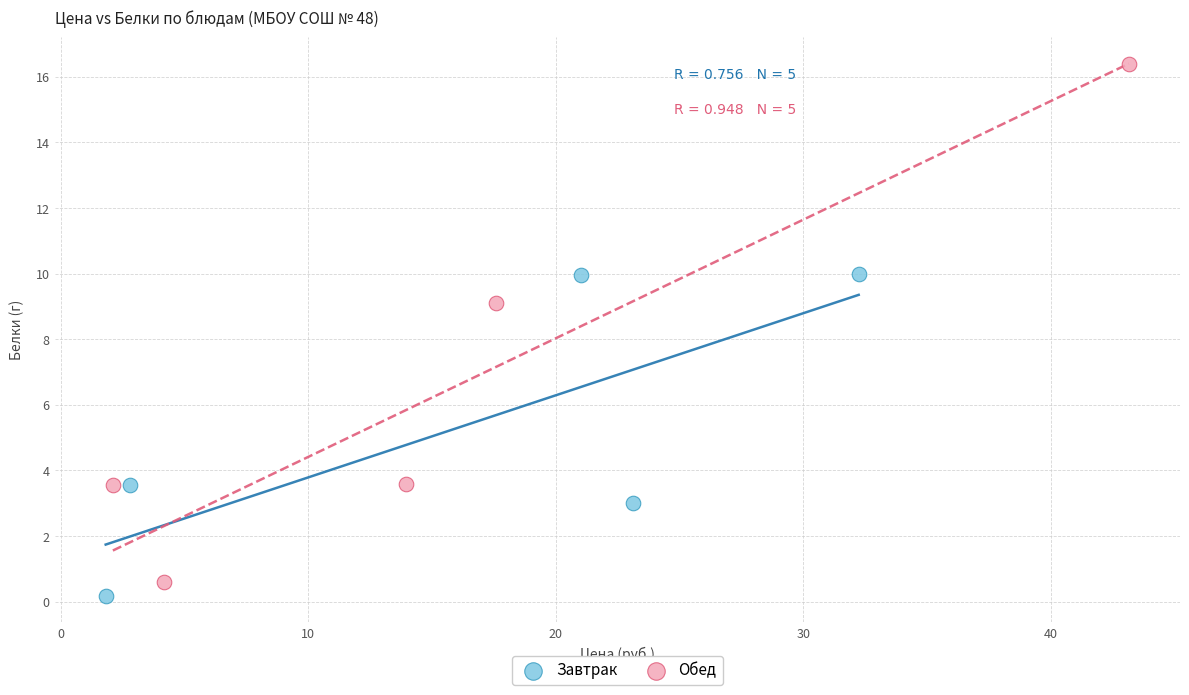

Which series has the widest spread of Y values?

Обед